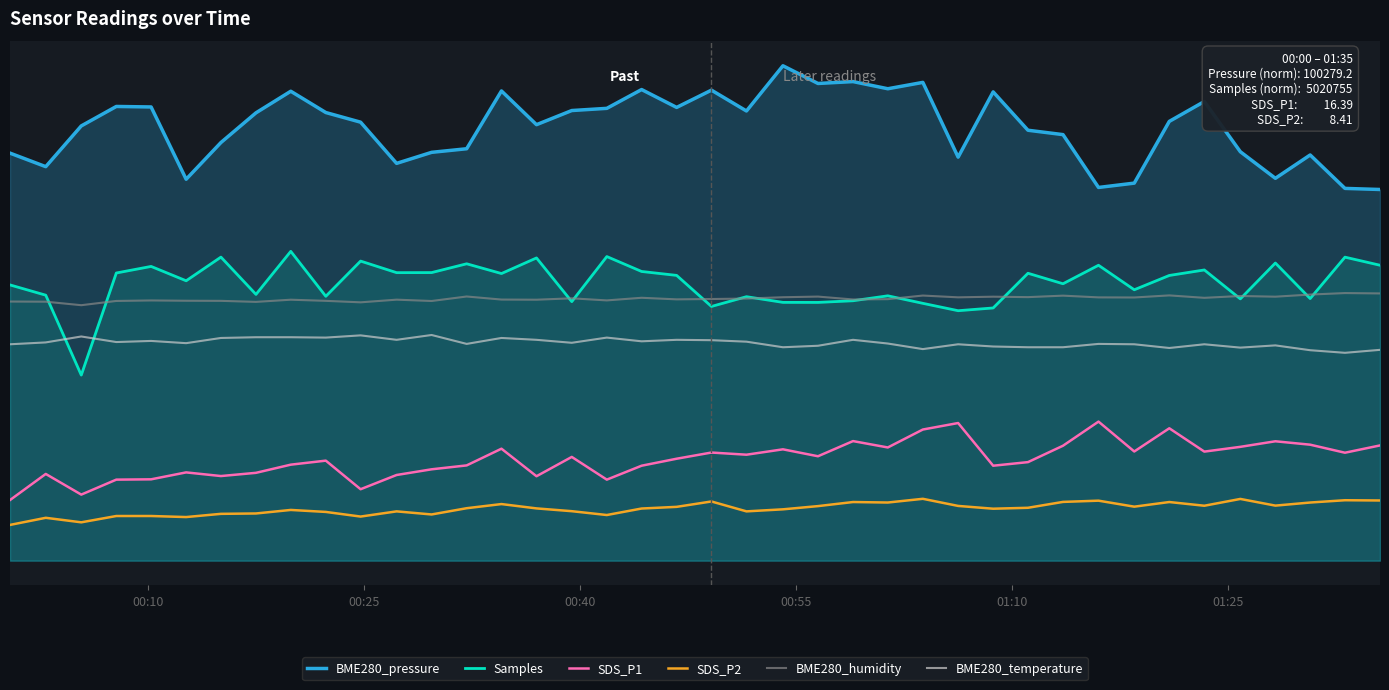

What is the difference between the maximum and minimum values in the BME280_pressure series?

100.0